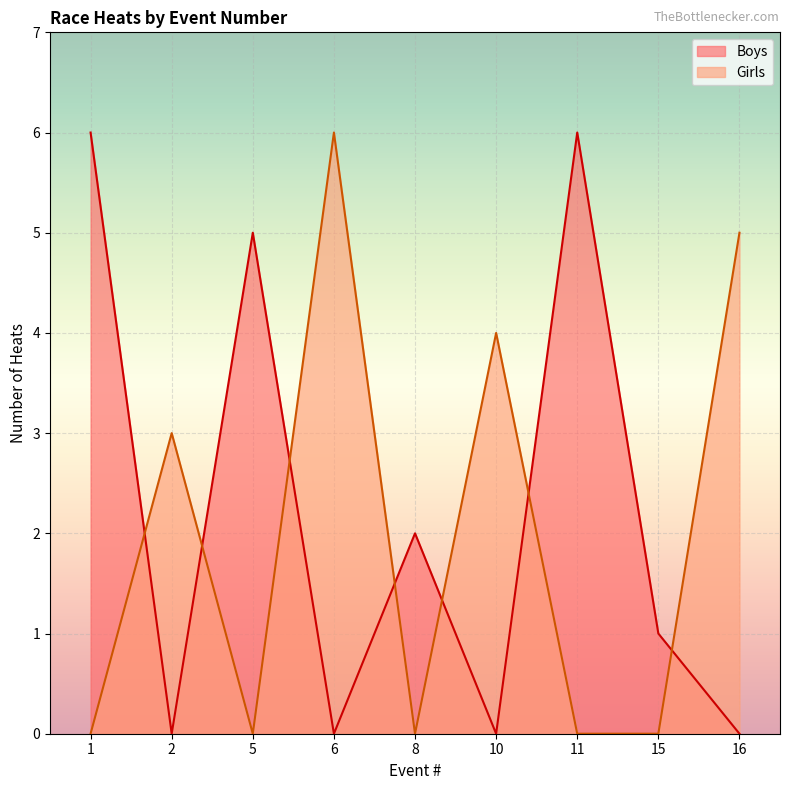

Rank the series at 16 from highest to lowest value.

Girls, Boys